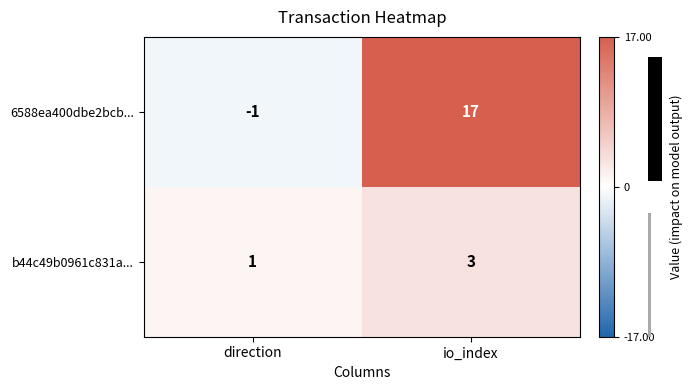

Which category has the lowest value across all series?

direction